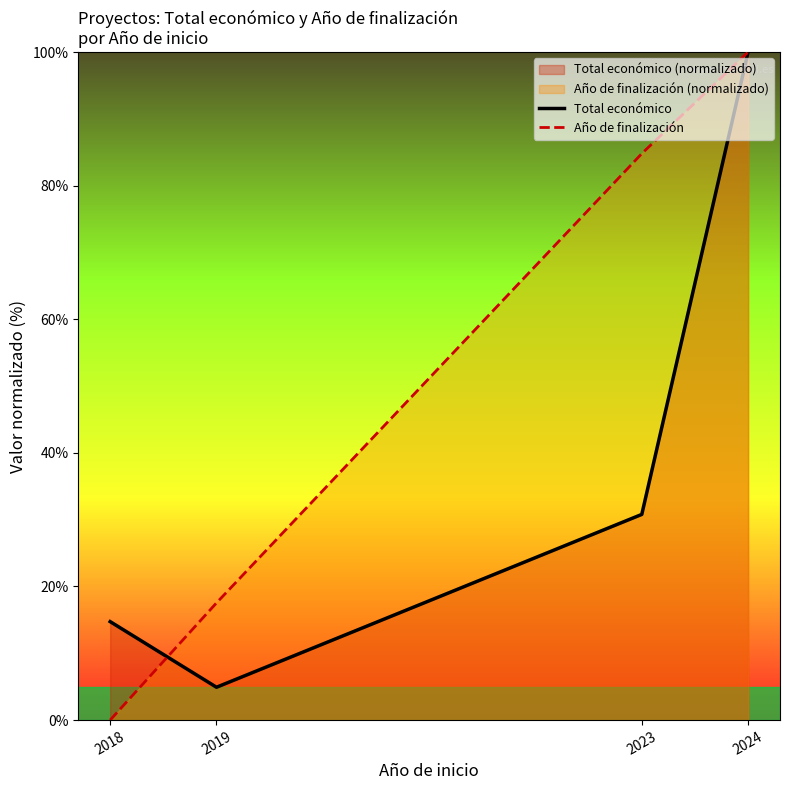

What is the sum of the Año de finalización values at 2023 and 2019?

102.3